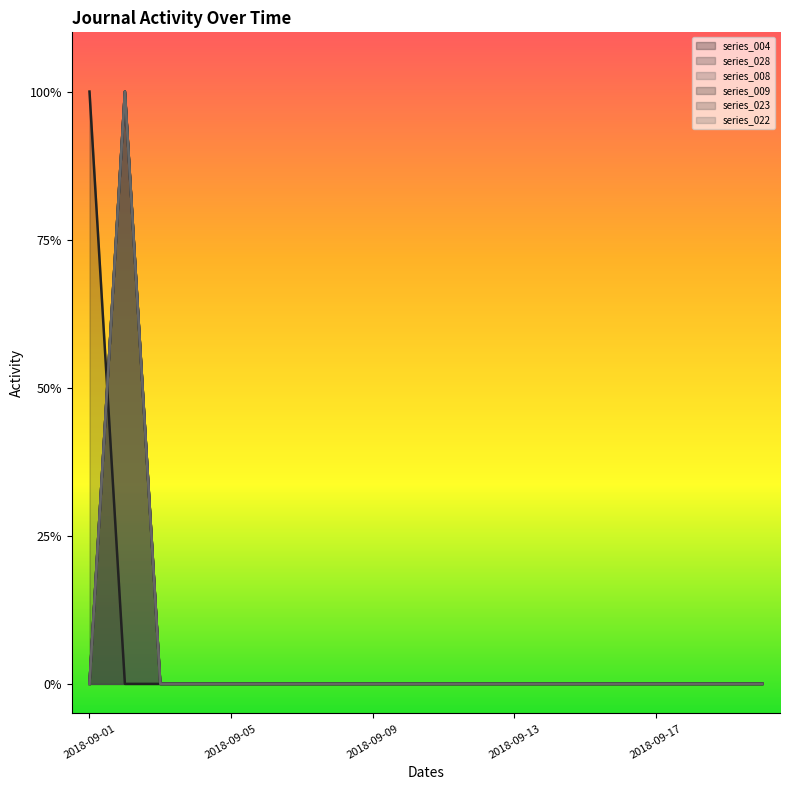

True or false: mvs_d03_normal_journal_1925_02_008 and mvs_d03_normal_journal_1925_02_022 intersect in this chart.

False